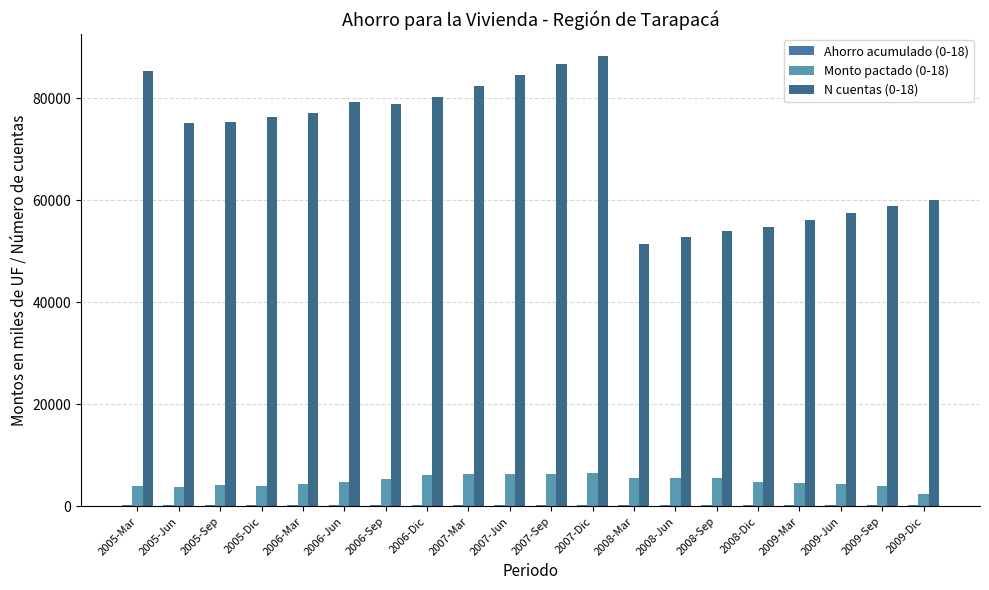

What position from the right is 2006-Jun?

15